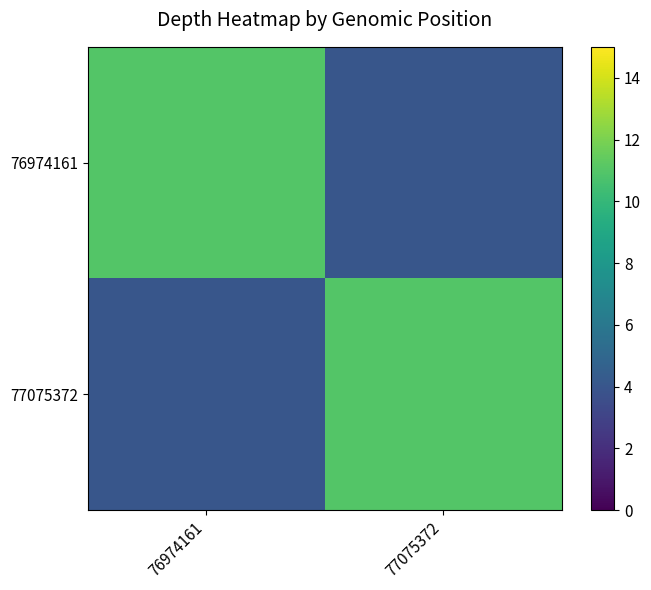

Reading right to left, what are all the values shown in this chart?

76974161: 77075372=4	76974161=11
77075372: 77075372=11	76974161=4